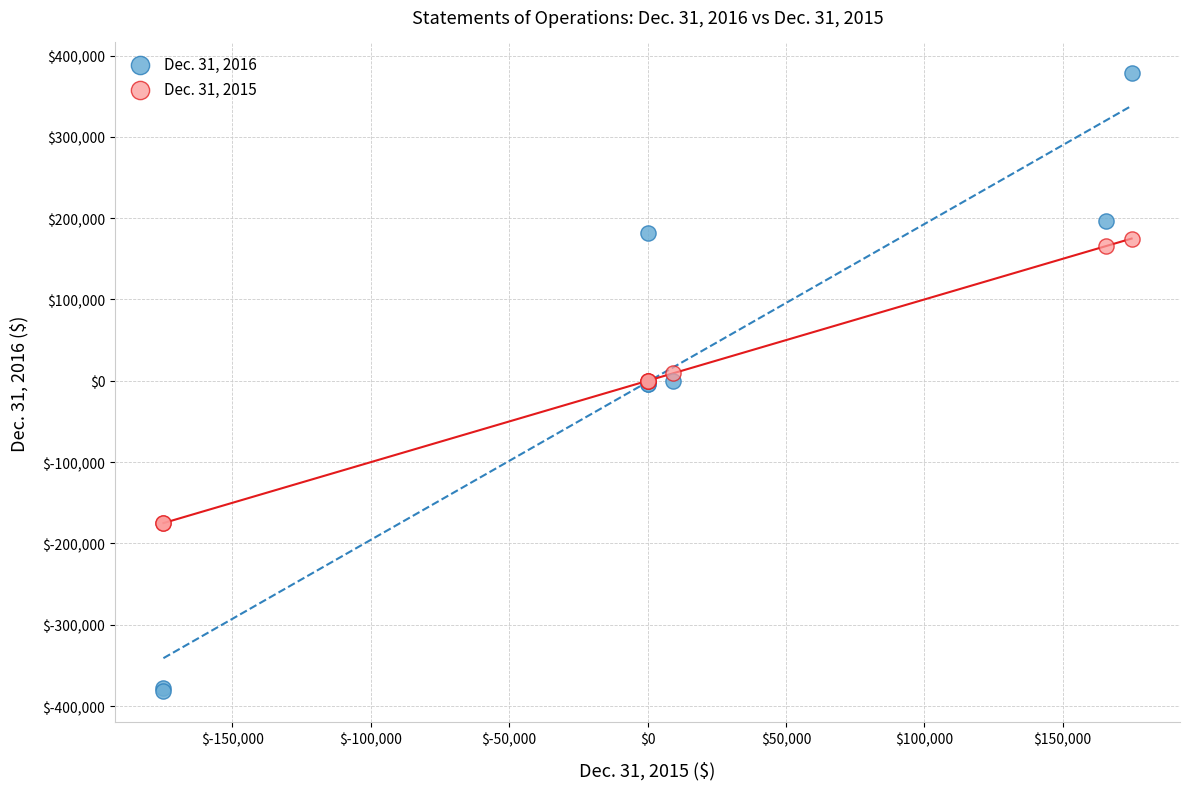

Which series reaches the minimum Y coordinate?

Dec. 31, 2016